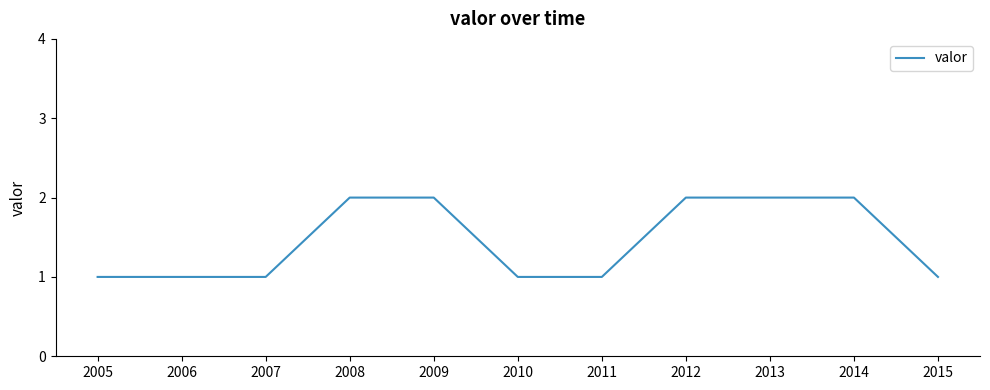

Approximately how many times larger is the value at 2011 compared to 2008?

0.5